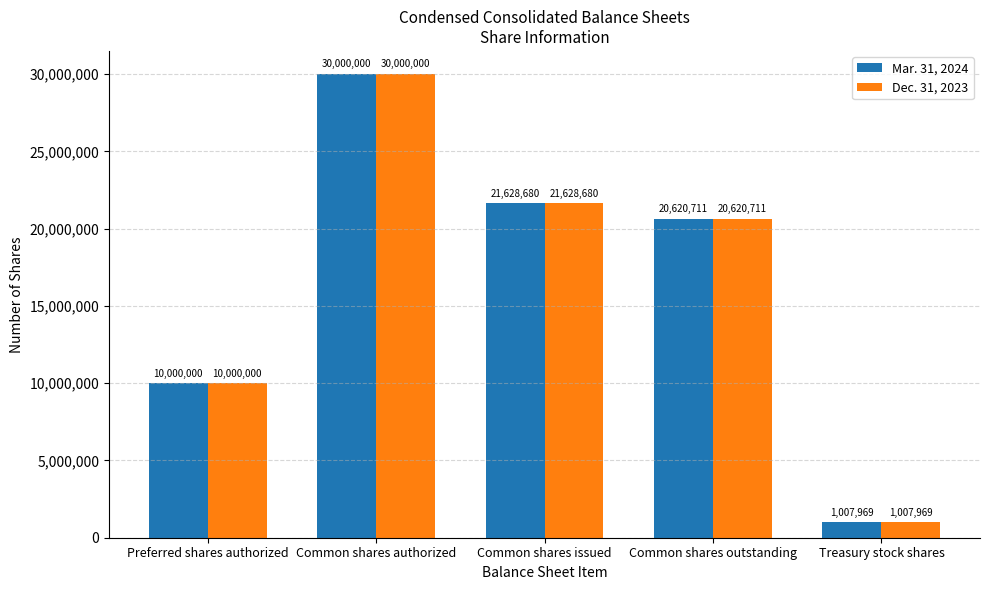

Rank the categories by Dec. 31, 2023 value from highest to lowest.

Common shares authorized, Common shares issued, Common shares outstanding, Preferred shares authorized, Treasury stock shares